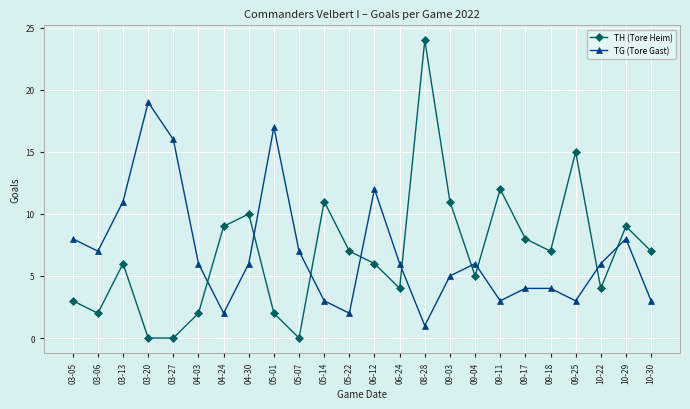

At which category is the sum across all series the highest?

08-28